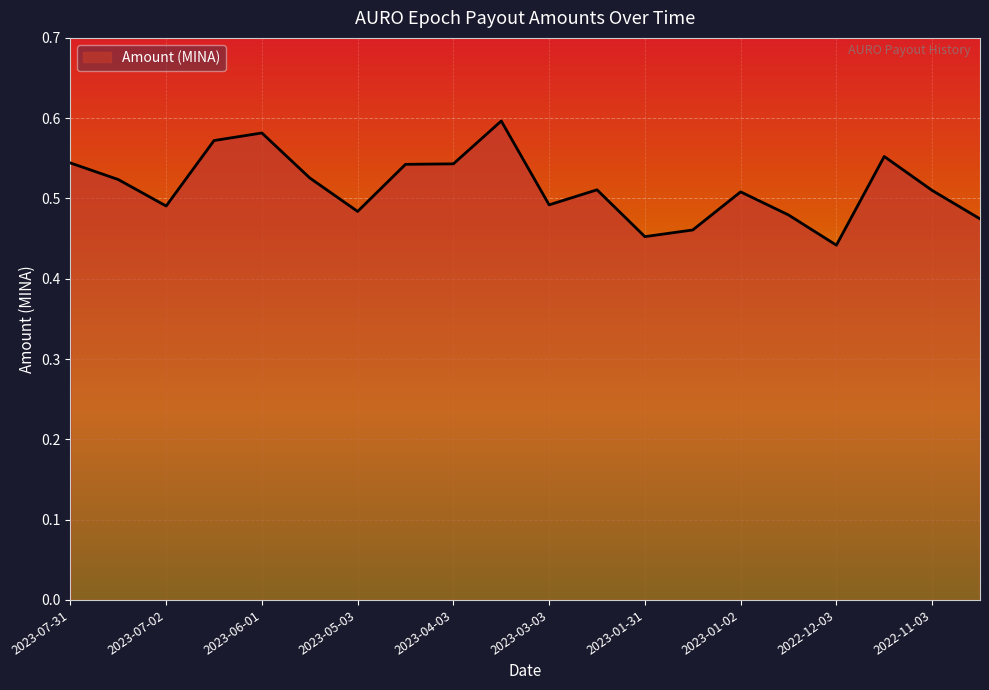

How many lines are shown in the chart?

1